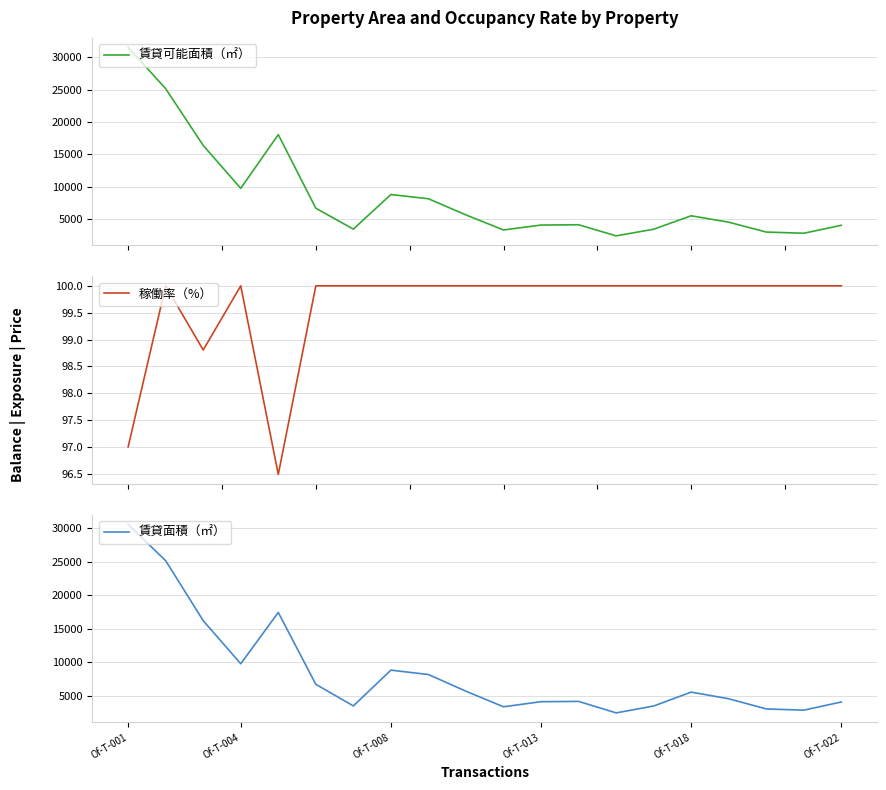

What is the label of the 20th point from the right?

Of-T-001